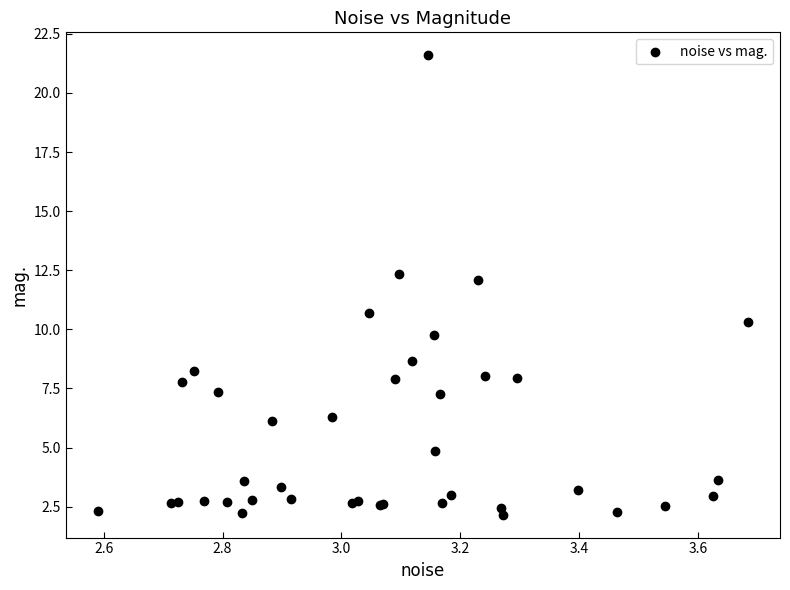

What Y value in the scatter plot is closest to 11?

10.7